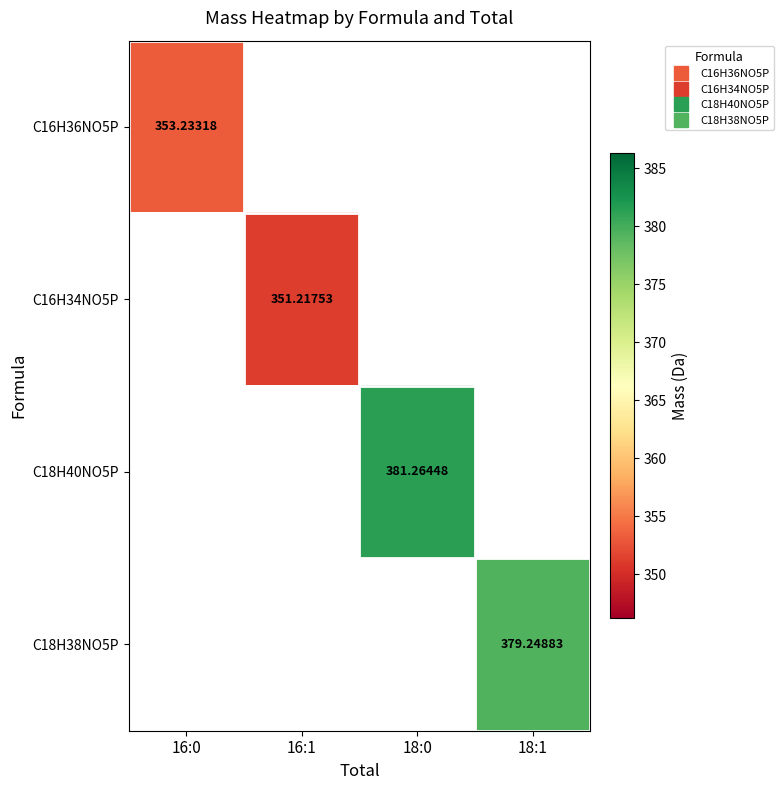

What is the greatest value displayed?

381.3